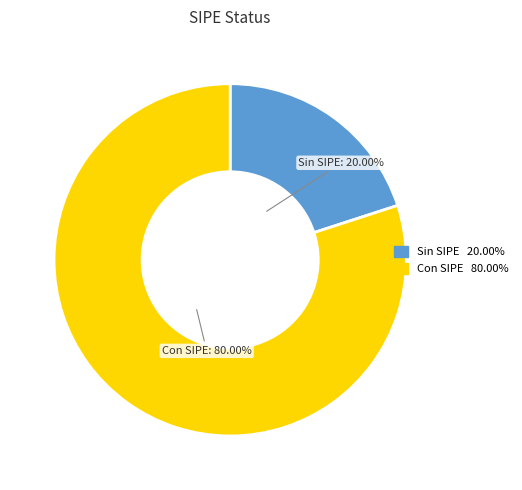

Is there a majority slice in this chart?

Yes